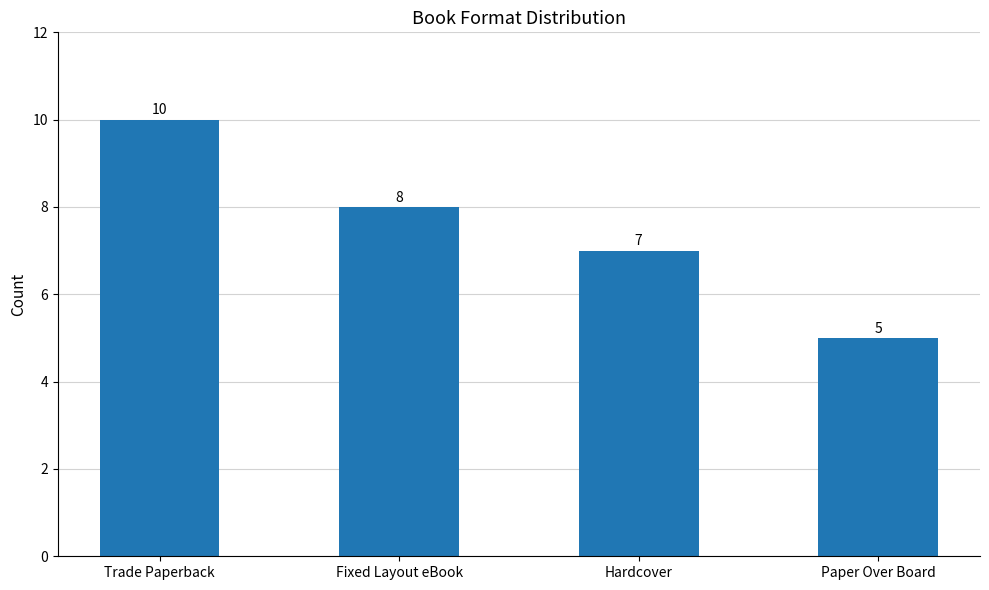

What is the ratio of the value at Fixed Layout eBook to the value at Hardcover?

1.1